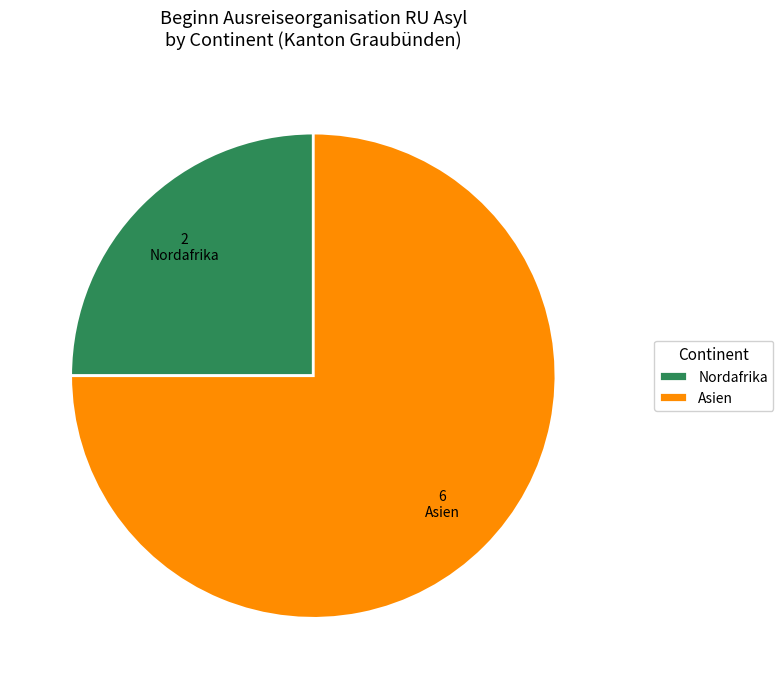

The Nordafrika slice represents 17% of the pie. True or false?

False